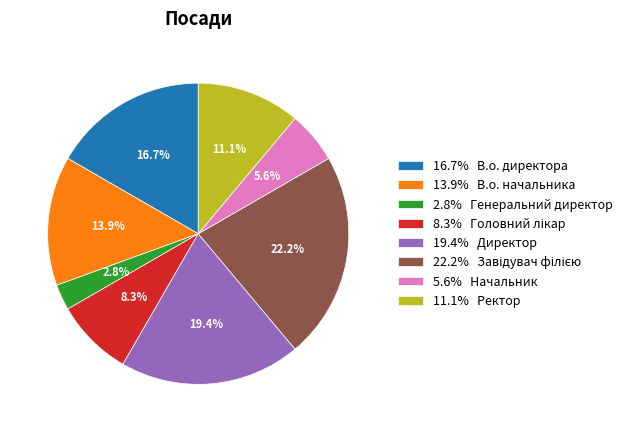

Which slice is the smallest?

2.8% Генеральний директор